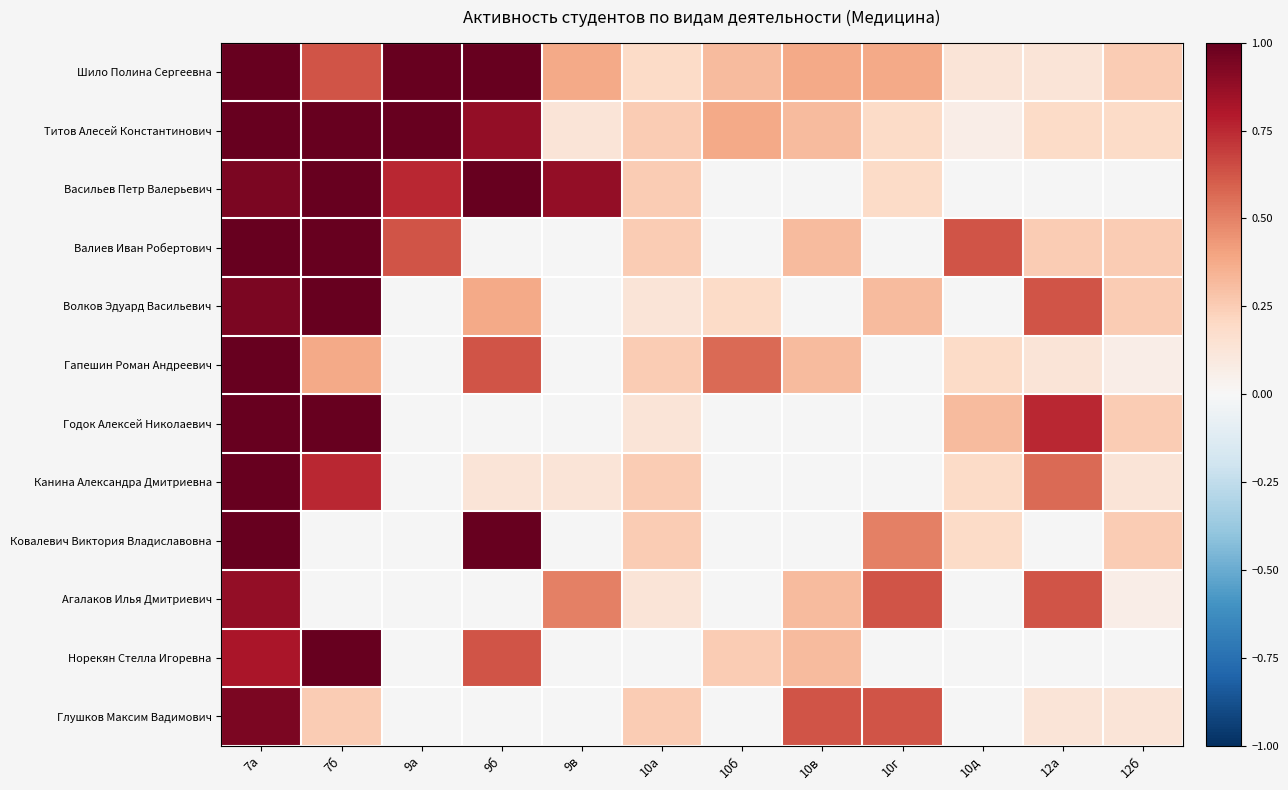

Rank the series by their maximum value, from highest to lowest.

Шило Полина Сергеевна, Титов Алесей Константинович, Васильев Петр Валерьевич, Валиев Иван Робертович, Волков Эдуард Васильевич, Гапешин Роман Андреевич, Годок Алексей Николаевич, Канина Александра Дмитриевна, Ковалевич Виктория Владиславовна, Норекян Стелла Игоревна, Глушков Максим Вадимович, Агалаков Илья Дмитриевич